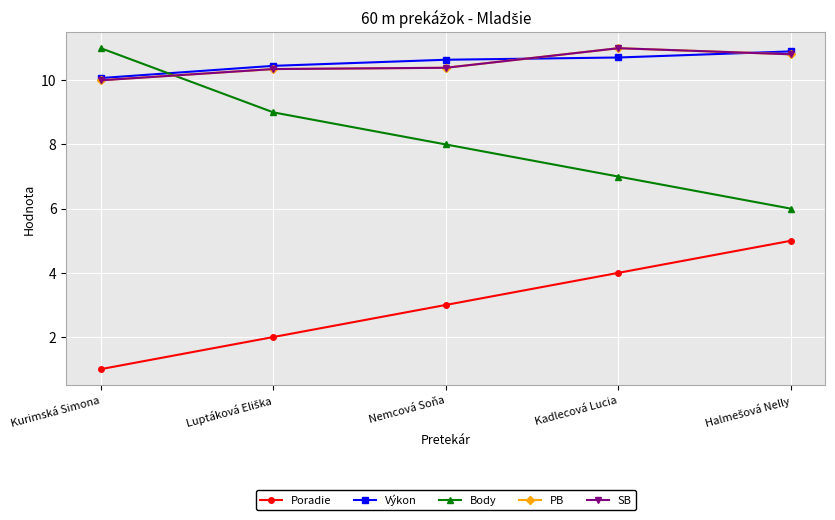

Count the PB values in the range 10 to 11.

5